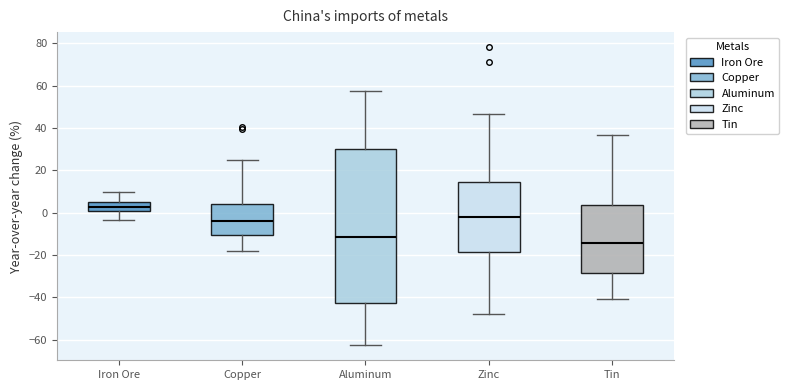

Where is the upper edge of the box for Iron Ore on the y-axis? The values are not printed on the chart, so give them approximately, as read against the axis.

6